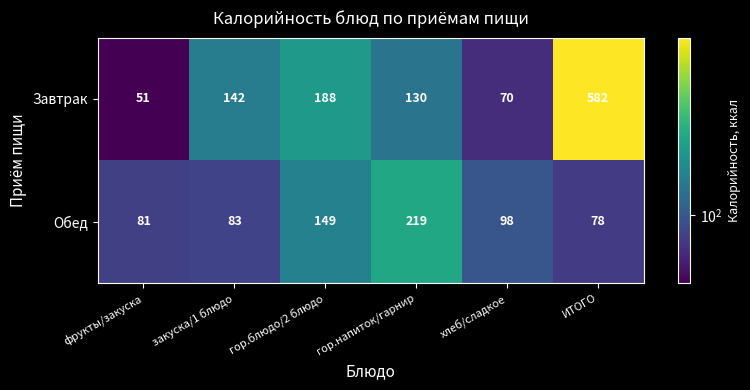

Where does the Обед series first go above 98?

гор.блюдо/2 блюдо